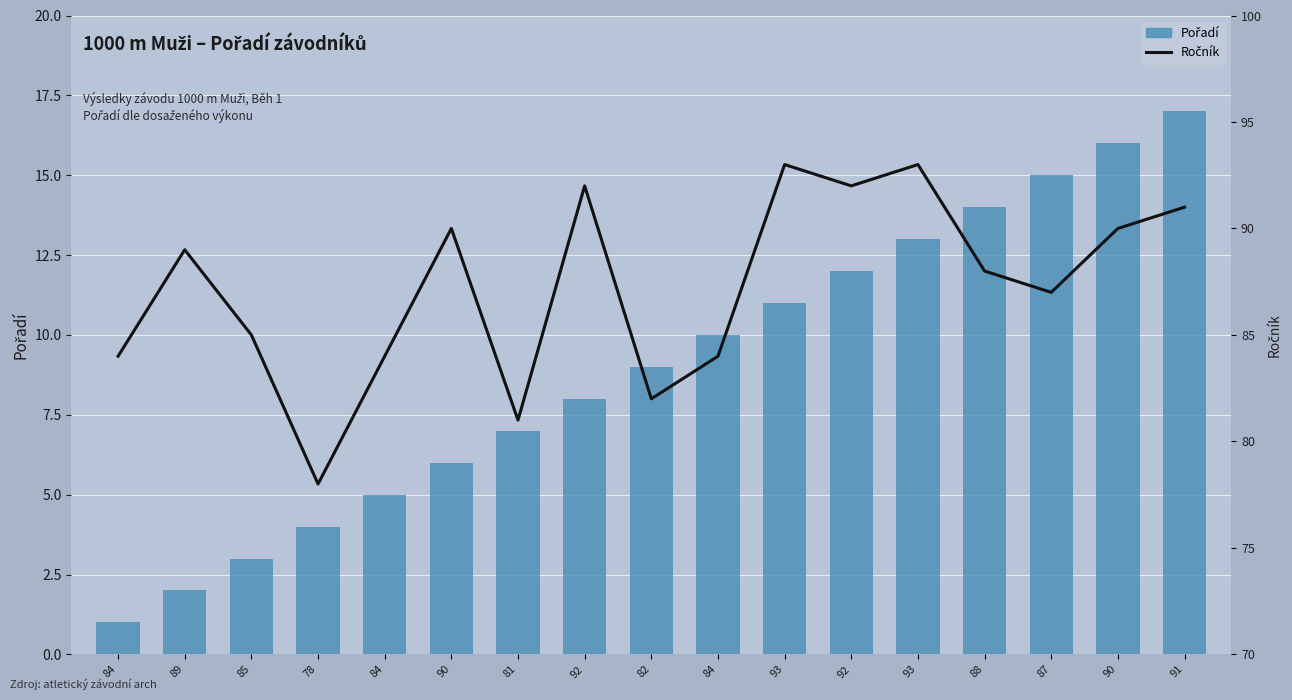

Which category has the lowest value in the Pořadí series?

84